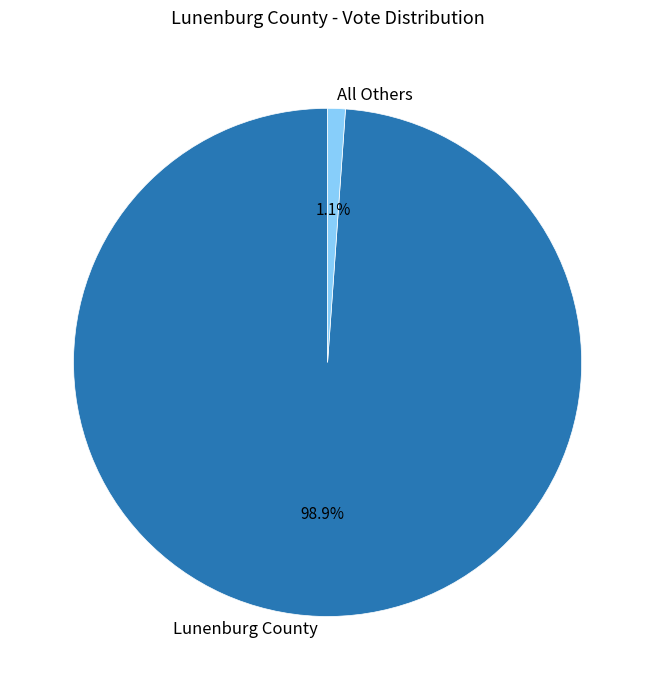

Does any single category account for the majority?

Yes